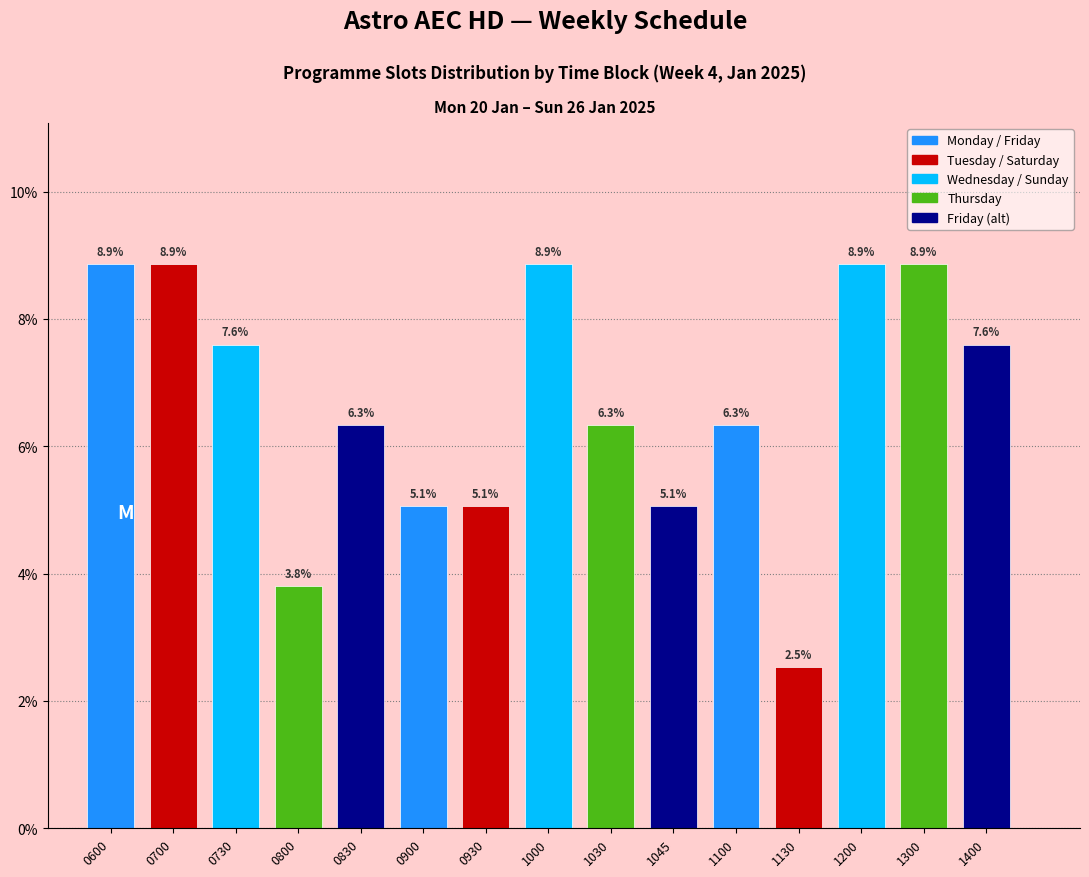

Reading left to right, list all the values displayed in this chart.

8.9	8.9	7.6	3.8	6.3	5.1	5.1	8.9	6.3	5.1	6.3	2.5	8.9	8.9	7.6